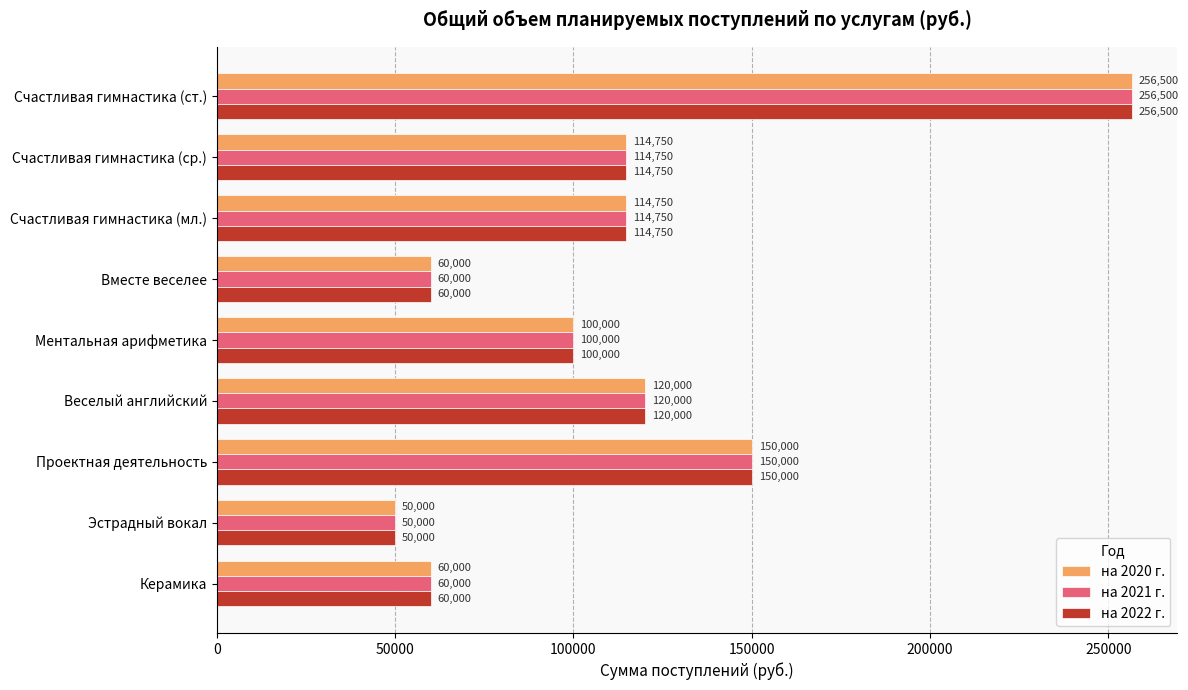

Is the value of на 2020 г. at Керамика greater than the value of на 2022 г. at Счастливая гимнастика (ст.)?

No